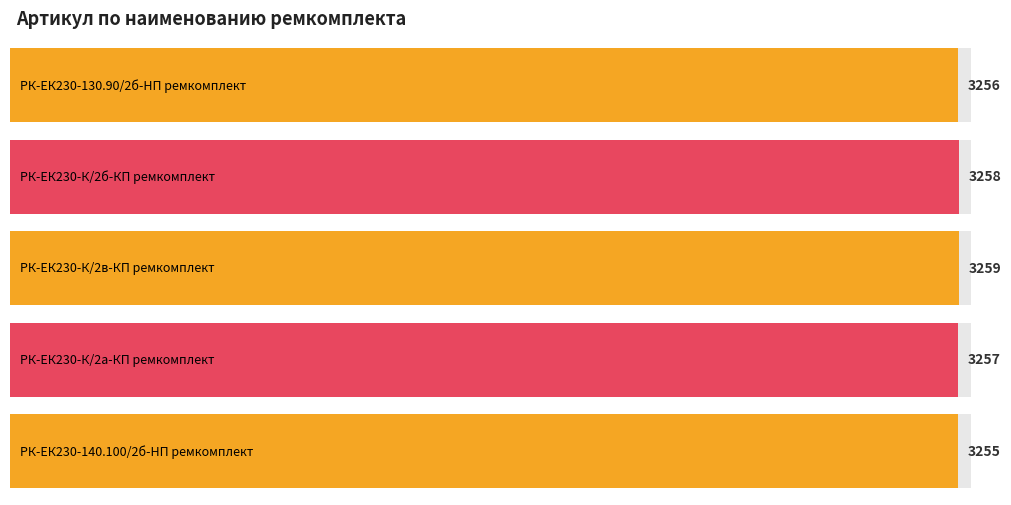

Reading left to right, what are all the values shown in this chart?

РК-ЕК230-130.90/2б-HП ремкомплект=3256	РК-ЕК230-К/2б-КП ремкомплект=3258	РК-ЕК230-К/2в-КП ремкомплект=3259	РК-ЕК230-К/2а-КП ремкомплект=3257	РК-ЕК230-140.100/2б-HП ремкомплект=3255